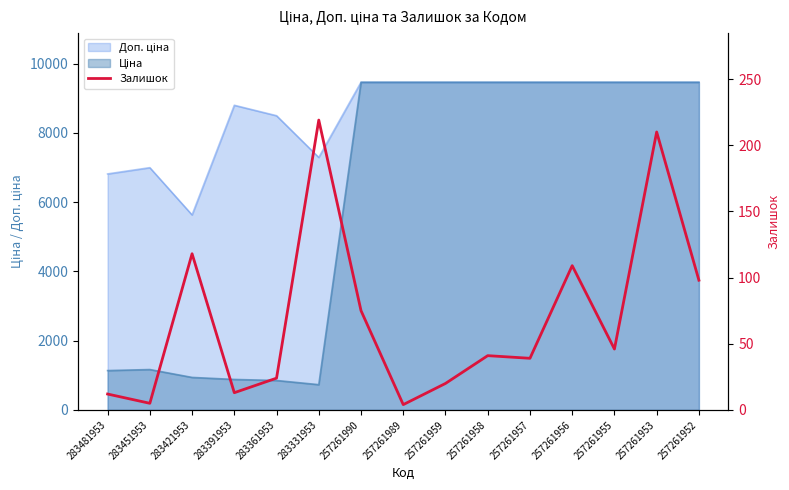

What is the sum of the values at 283361953 and 257261959?

44